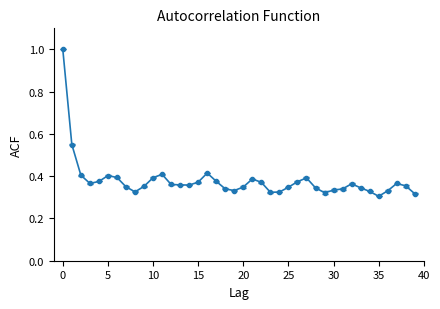

What is the sum of all values?

15.2